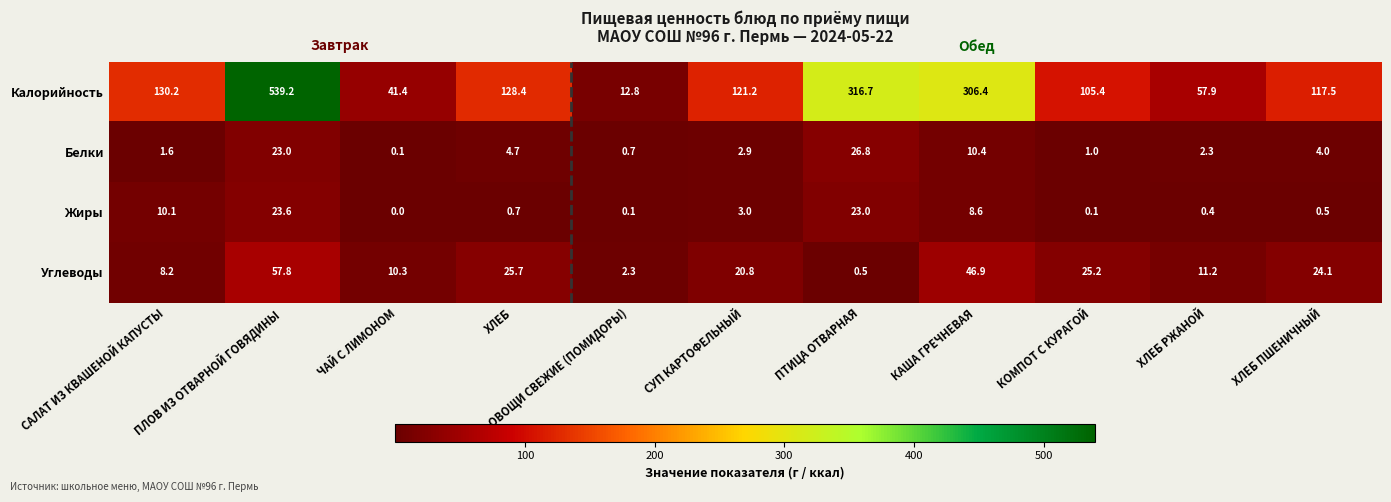

Count the number of categories in the chart.

11